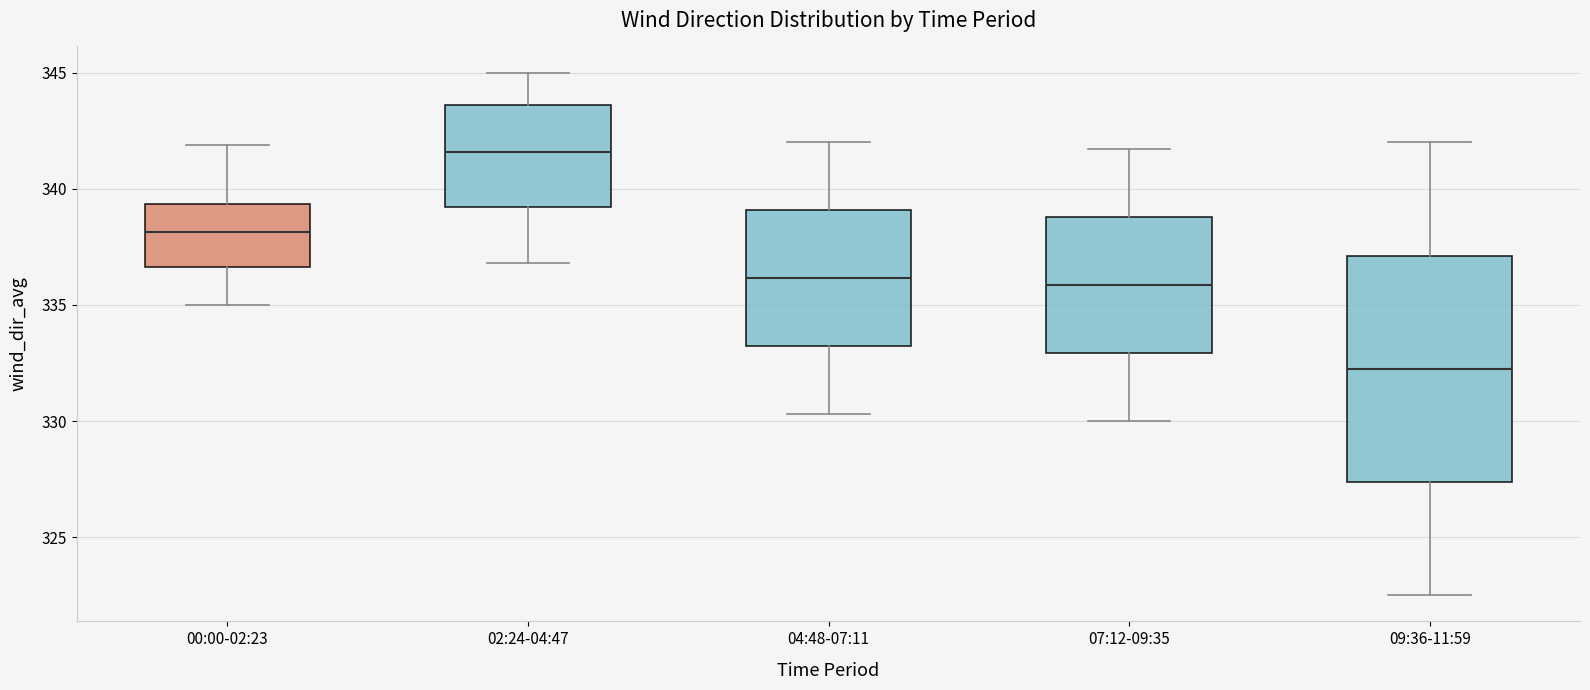

Which box is the tallest, from its lower edge to its upper edge?

09:36-11:59